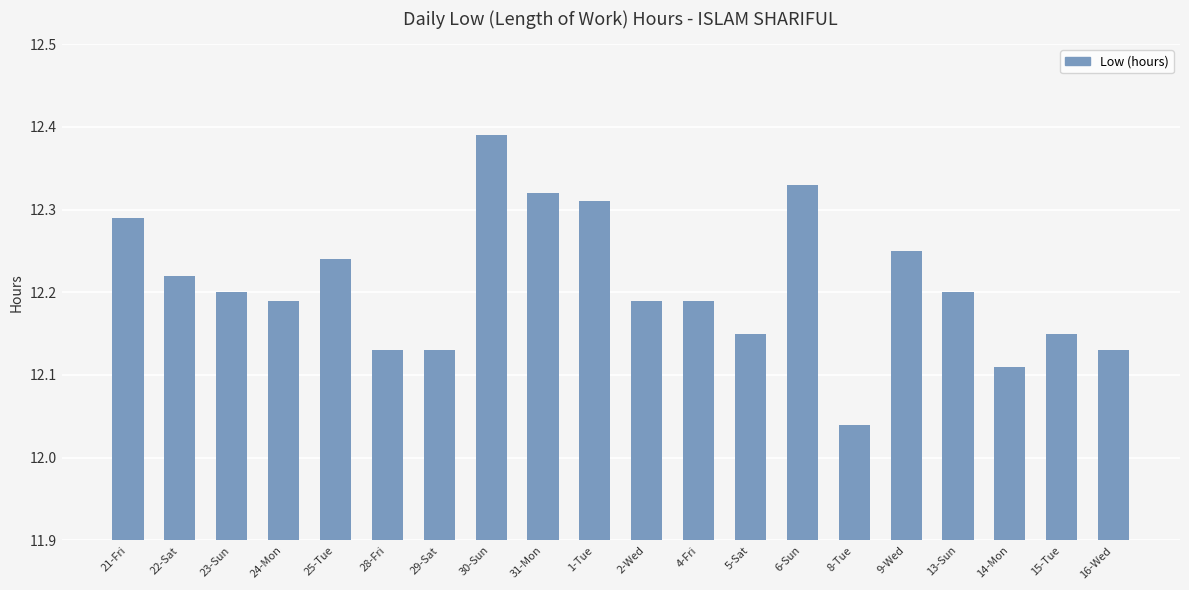

What is the label of the 13th bar from the left?

5-Sat